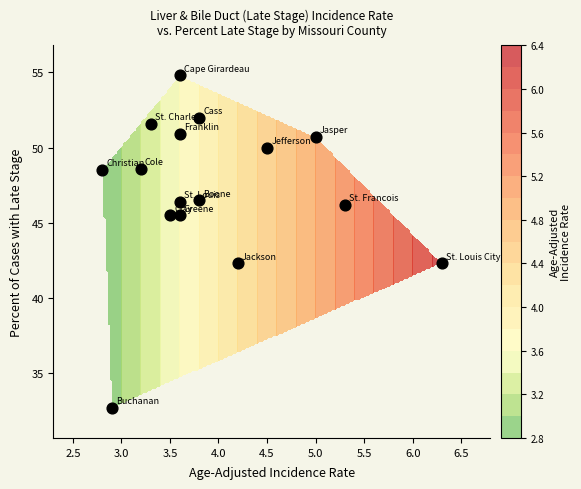

What is the spread (max minus min) of values at 0?

3.5